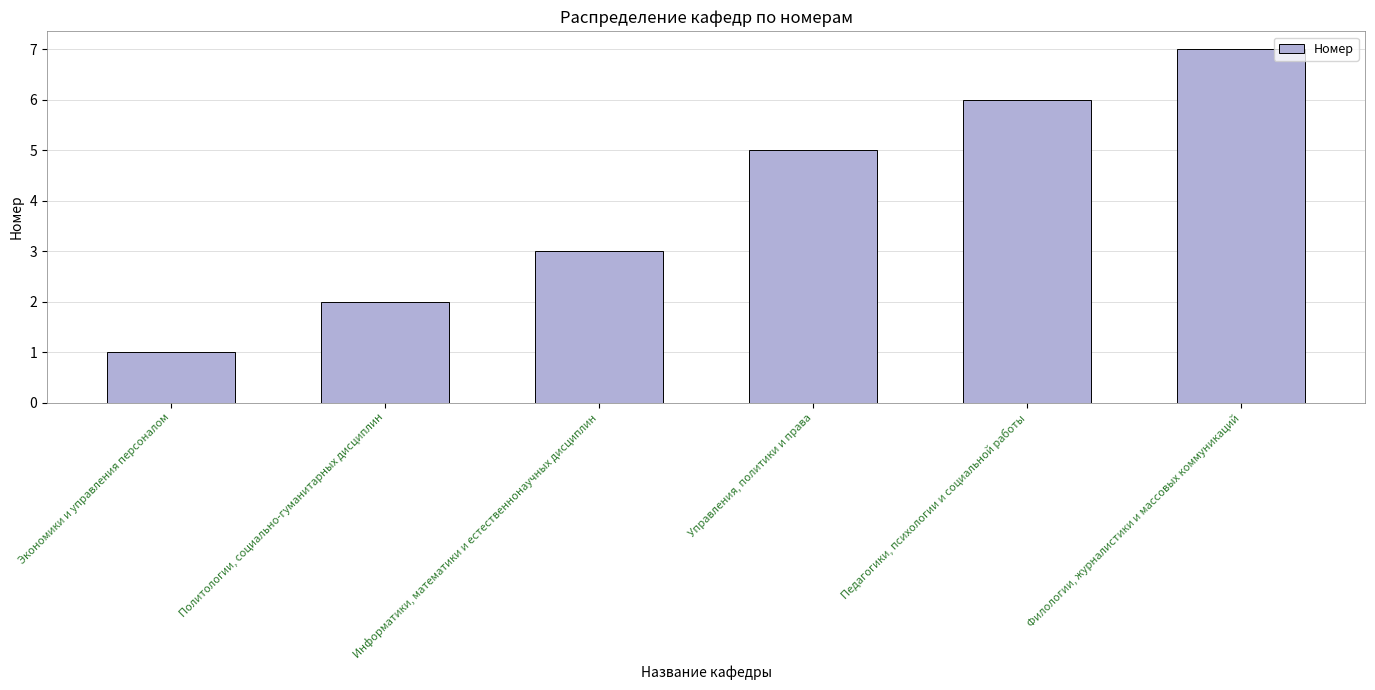

Reading left to right, transcribe all the data shown in this chart.

Экономики и управления персоналом=1	Политологии, социально-гуманитарных дисциплин=2	Информатики, математики и естественнонаучных дисциплин=3	Управления, политики и права=5	Педагогики, психологии и социальной работы=6	Филологии, журналистики и массовых коммуникаций=7